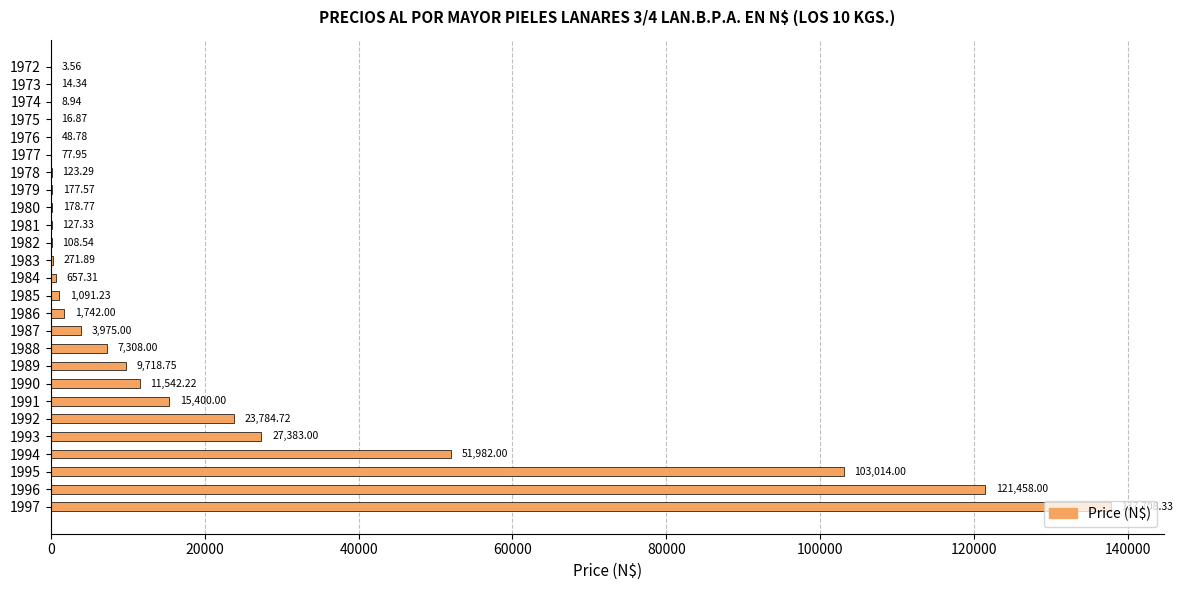

What is the change in value from 1980 to 1994?

+51803.2